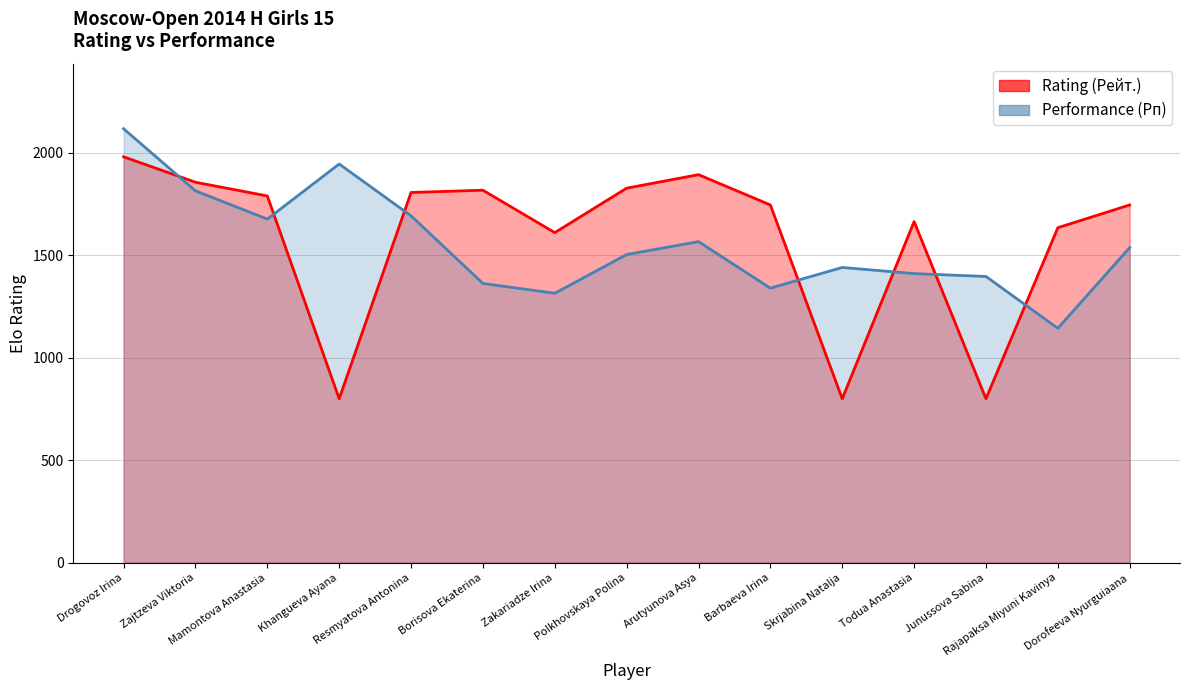

What position from the right is Khangueva Ayana?

12